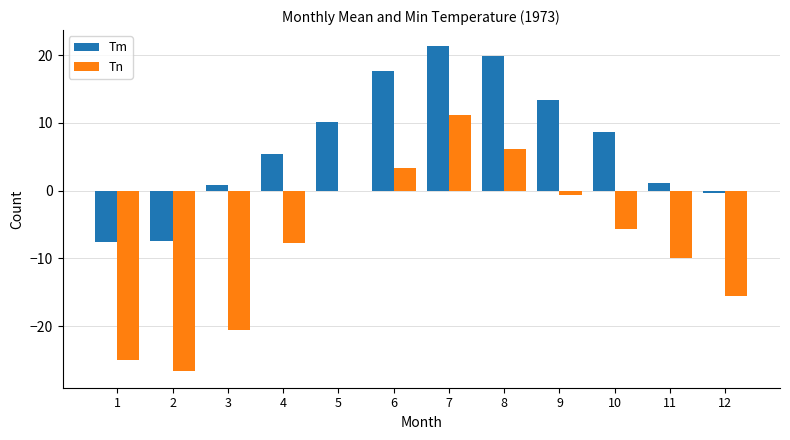

What is the sum of all Tn values?

-91.4